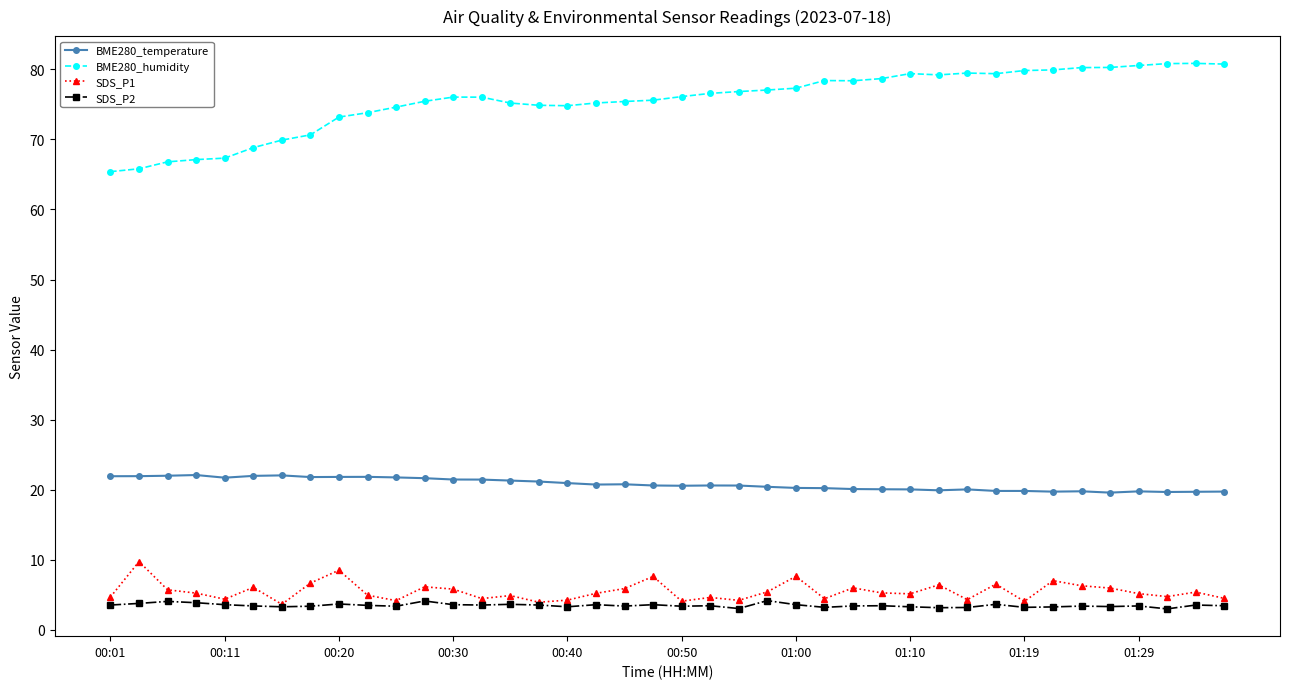

True or false: BME280_temperature has more than 0 points higher than both neighbors.

True